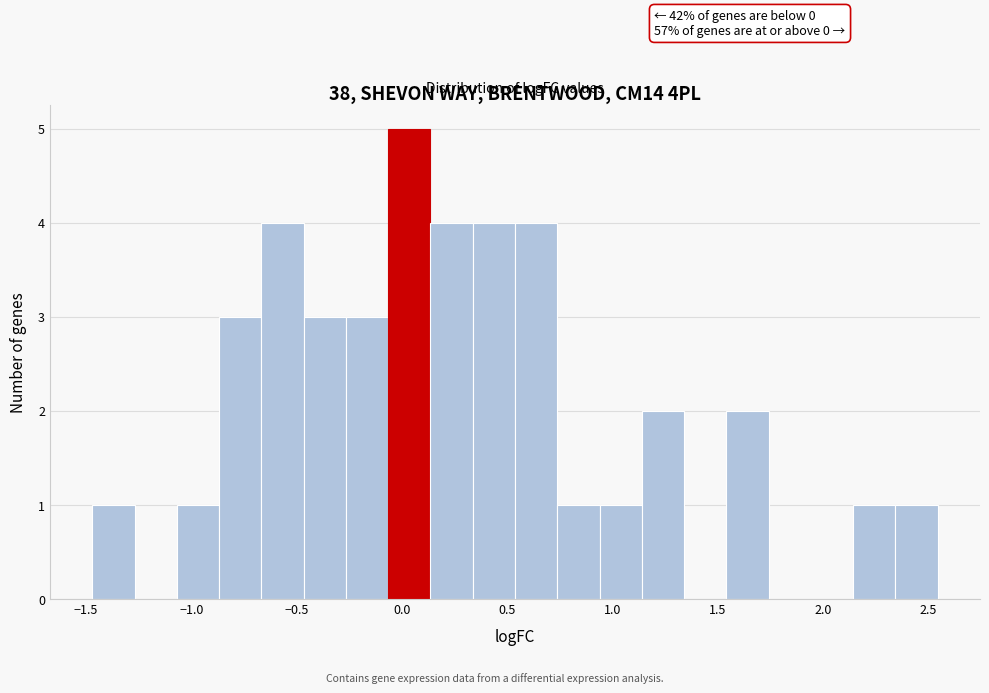

Which range on the x-axis has the tallest bar?

-0.05 to 0.15